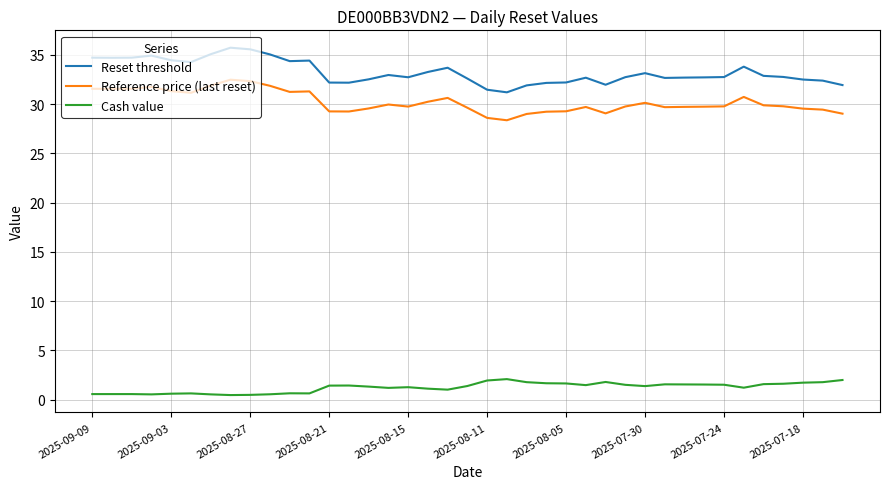

True or false: Reset threshold and Reference price (last reset) intersect in this chart.

False